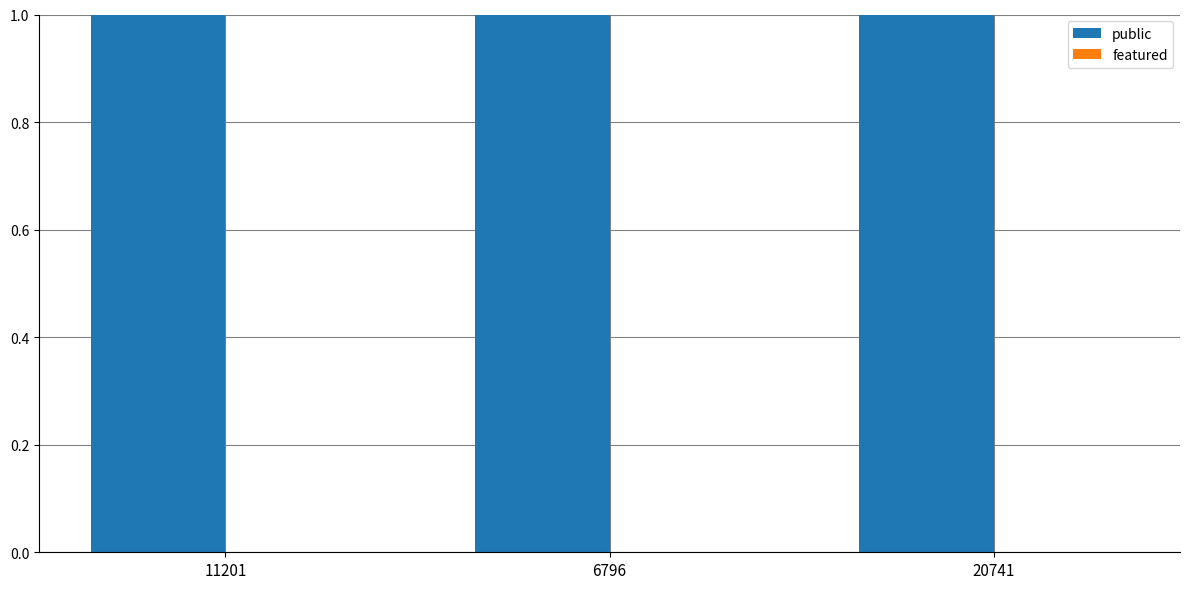

At which category is the sum across all series the highest?

11201